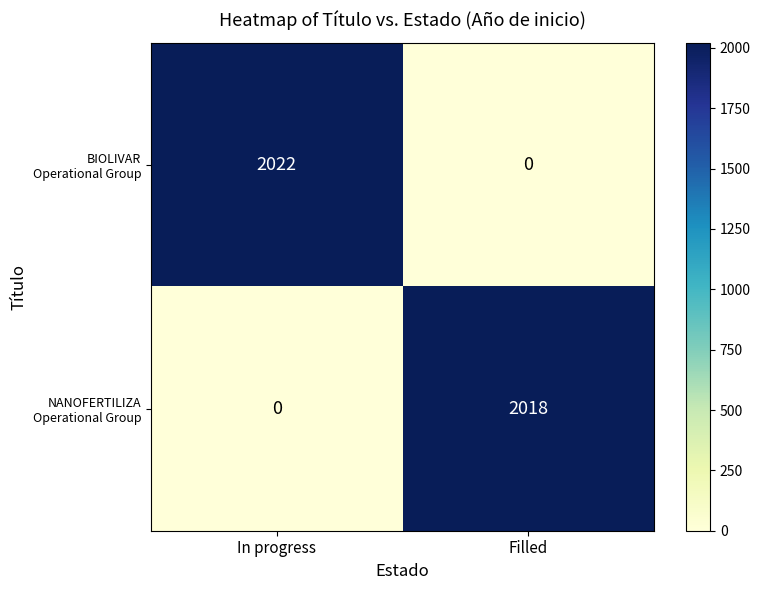

At how many categories does at least one series exceed 101?

2